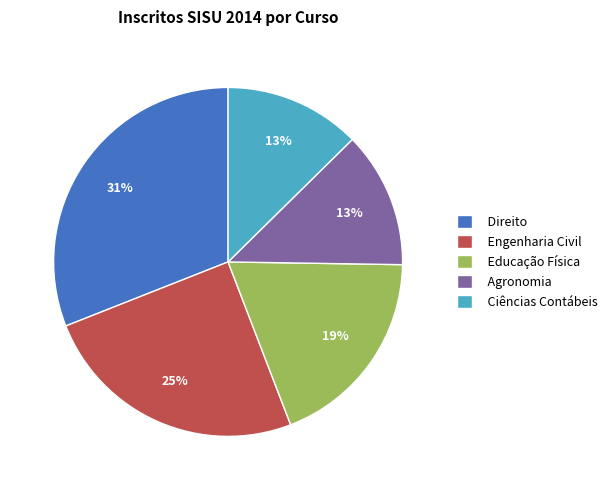

Approximately how many times larger is the value at Ciências Contábeis compared to Educação Física?

0.7